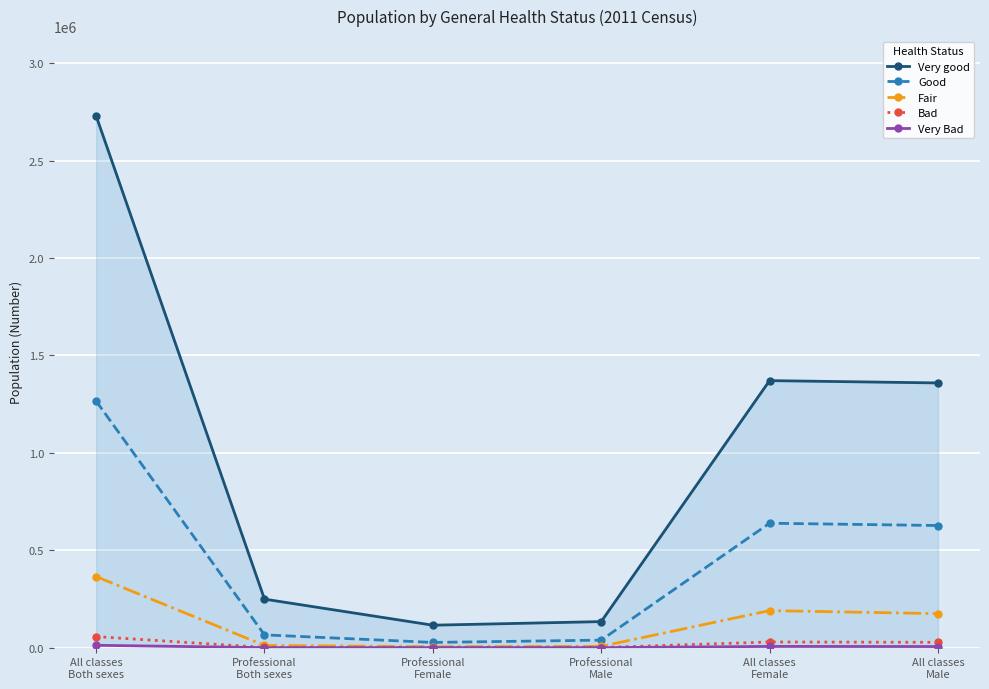

Reading right to left, transcribe all the data shown in this chart.

Very good: All classes
Male=1358939	All classes
Female=1370813	Professional
Male=133840	Professional
Female=115353	Professional
Both sexes=249193	All classes
Both sexes=2729752
Good: All classes
Male=627064	All classes
Female=638808	Professional
Male=38757	Professional
Female=26966	Professional
Both sexes=65723	All classes
Both sexes=1265872
Fair: All classes
Male=174766	All classes
Female=190282	Professional
Male=6787	Professional
Female=4874	Professional
Both sexes=11661	All classes
Both sexes=365048
Bad: All classes
Male=27558	All classes
Female=29309	Professional
Male=692	Professional
Female=639	Professional
Both sexes=1331	All classes
Both sexes=56867
Very Bad: All classes
Male=5869	All classes
Female=6470	Professional
Male=159	Professional
Female=159	Professional
Both sexes=266	All classes
Both sexes=12339